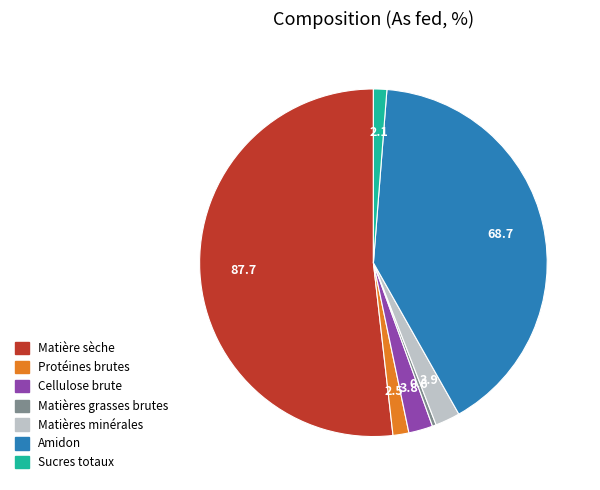

What is the largest slice in the pie chart?

Matière sèche